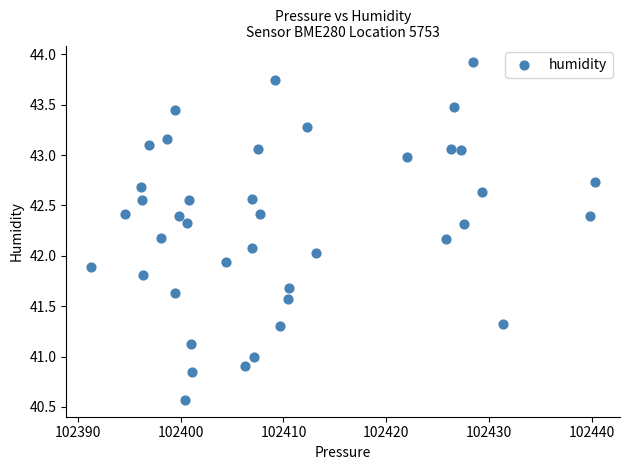

What is the range of X values (max minus min)?

49.0